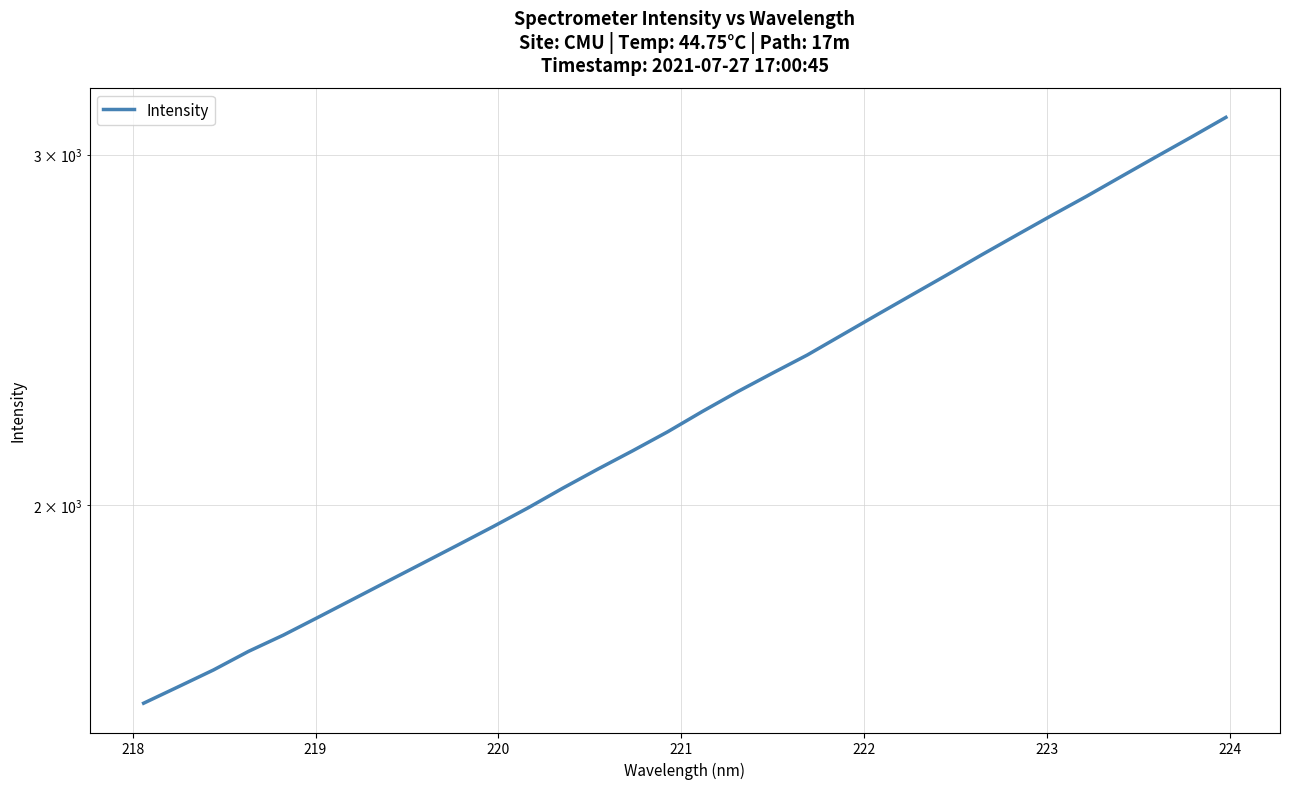

How many values are below 2229?

16